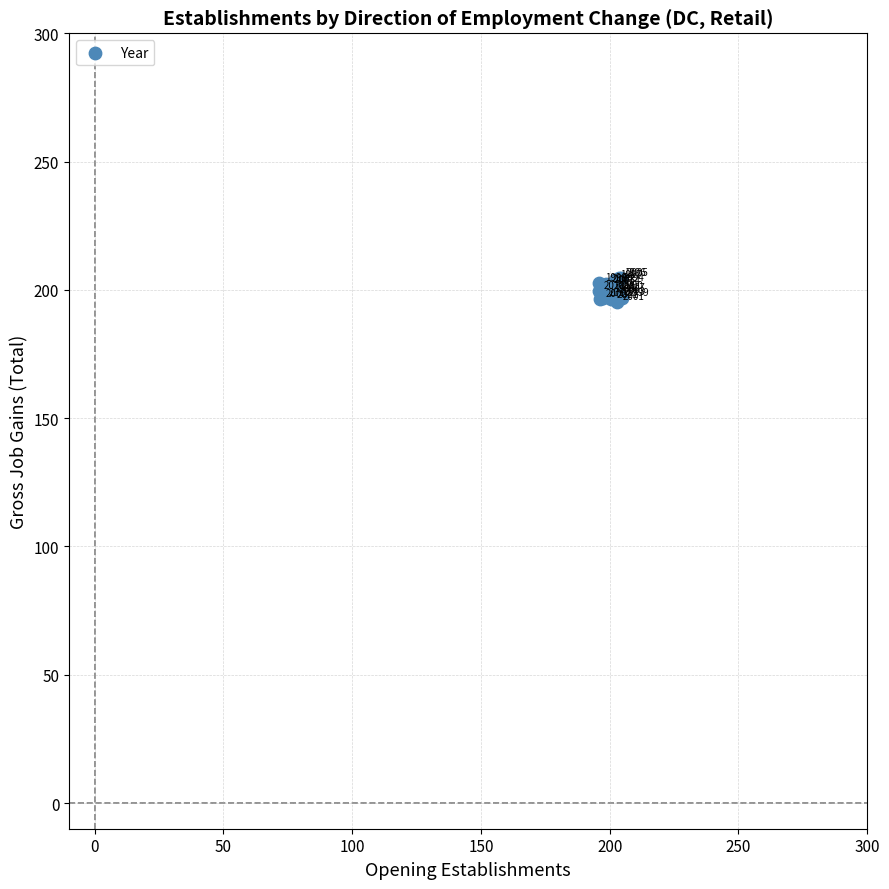

What Y value in the scatter plot is closest to 200?

199.8